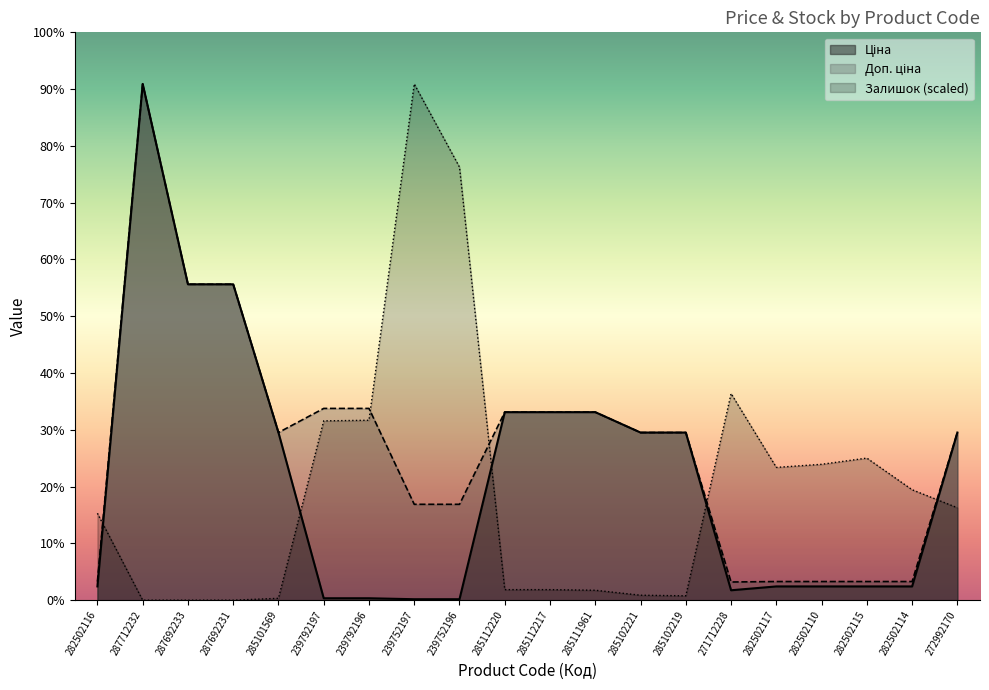

True or false: Ціна has more than 0 points higher than both neighbors.

True